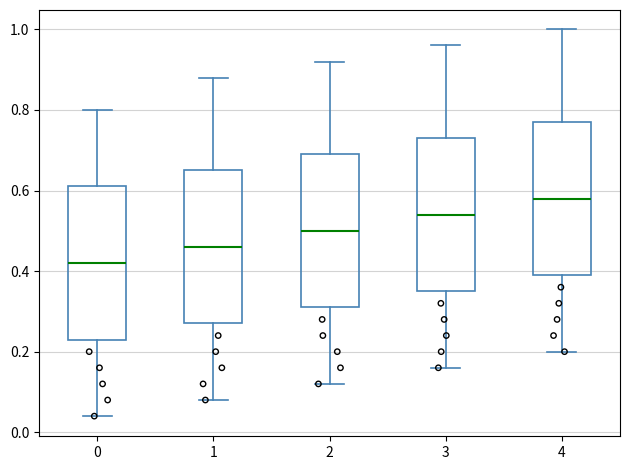

Where does the upper whisker of the box at x = 0 end on the y-axis? The values are not printed on the chart, so give them approximately, as read against the axis.

0.80